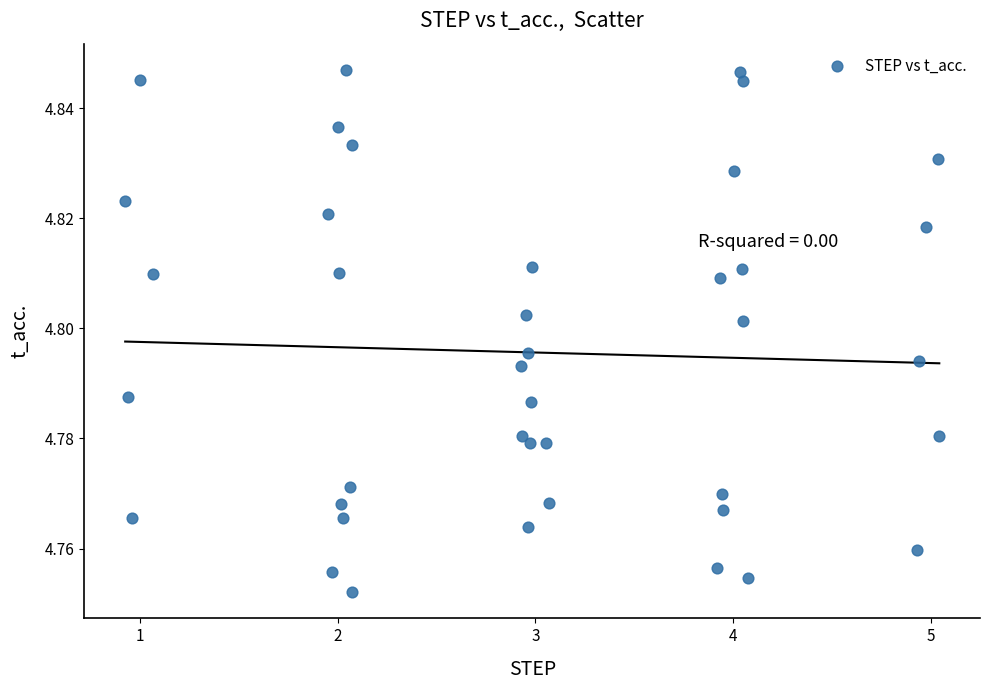

What is the range of X values (max minus min)?

4.1